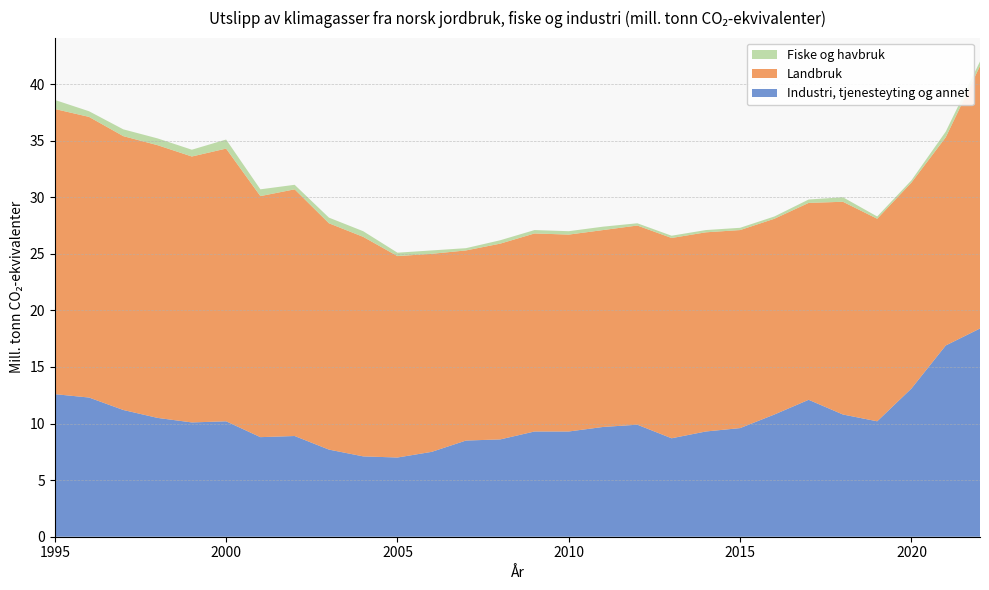

Reading left to right, transcribe all the data shown in this chart.

Industri, tjenesteyting og annet: 1995=12.6	1996=12.3	1997=11.2	1998=10.5	1999=10.1	2000=10.2	2001=8.8	2002=8.9	2003=7.7	2004=7.1	2005=7.0	2006=7.5	2007=8.5	2008=8.6	2009=9.3	2010=9.3	2011=9.7	2012=9.9	2013=8.7	2014=9.3	2015=9.6	2016=10.8	2017=12.1	2018=10.8	2019=10.2	2020=13.1	2021=16.9	2022=18.4
Landbruk: 1995=25.2	1996=24.8	1997=24.2	1998=24.1	1999=23.5	2000=24.1	2001=21.3	2002=21.8	2003=20.0	2004=19.4	2005=17.8	2006=17.5	2007=16.8	2008=17.3	2009=17.5	2010=17.4	2011=17.4	2012=17.6	2013=17.7	2014=17.6	2015=17.5	2016=17.3	2017=17.4	2018=18.8	2019=17.9	2020=18.2	2021=18.4	2022=23.2
Fiske og havbruk: 1995=0.8	1996=0.5	1997=0.6	1998=0.6	1999=0.6	2000=0.8	2001=0.6	2002=0.4	2003=0.5	2004=0.5	2005=0.3	2006=0.3	2007=0.2	2008=0.3	2009=0.3	2010=0.3	2011=0.3	2012=0.2	2013=0.2	2014=0.2	2015=0.2	2016=0.2	2017=0.3	2018=0.4	2019=0.2	2020=0.2	2021=0.5	2022=0.4